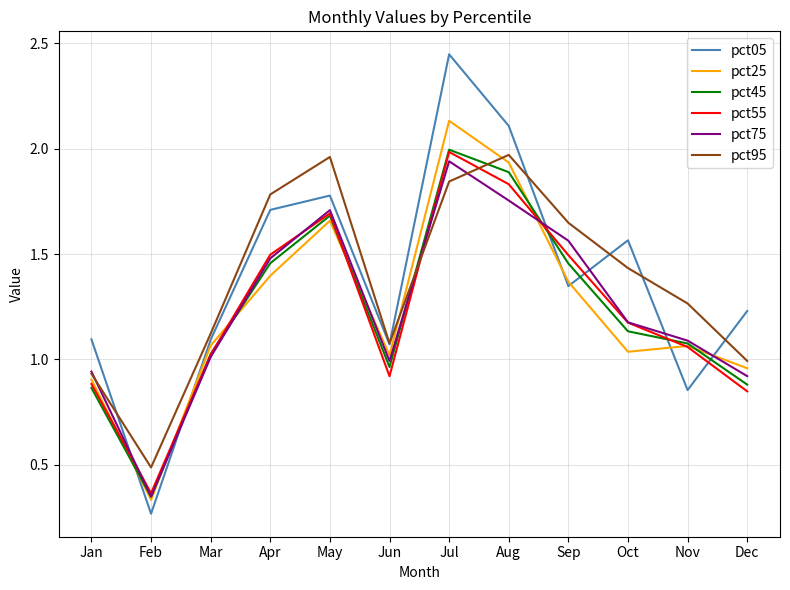

The value of pct55 at Jul is 3.0. True or false?

False